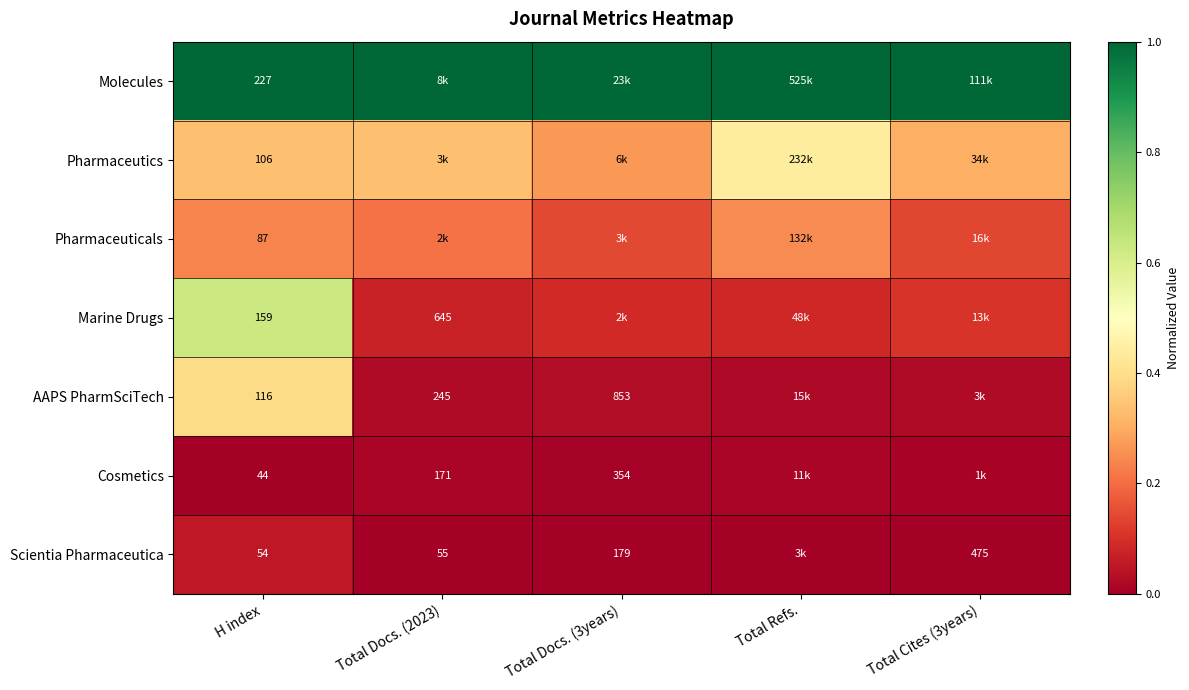

At Total Refs., list the series in order from smallest to largest.

Scientia Pharmaceutica, Cosmetics, AAPS PharmSciTech, Marine Drugs, Pharmaceuticals, Pharmaceutics, Molecules